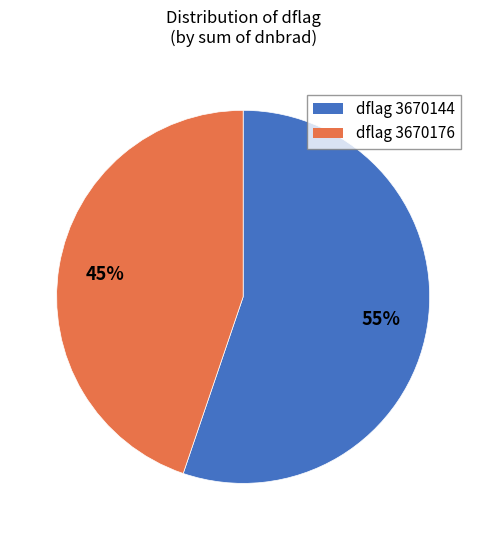

To the nearest percent, what is the difference between the largest and smallest slice percentages?

10%